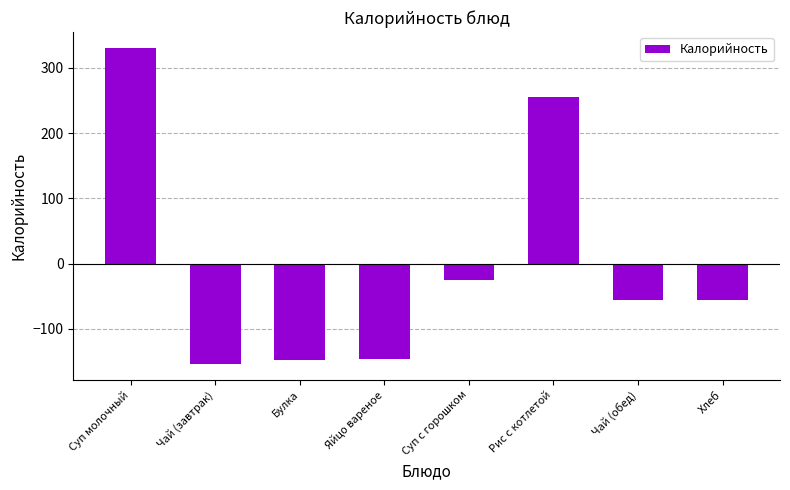

Which has a higher value, Чай (обед) or Суп с горошком?

Суп с горошком